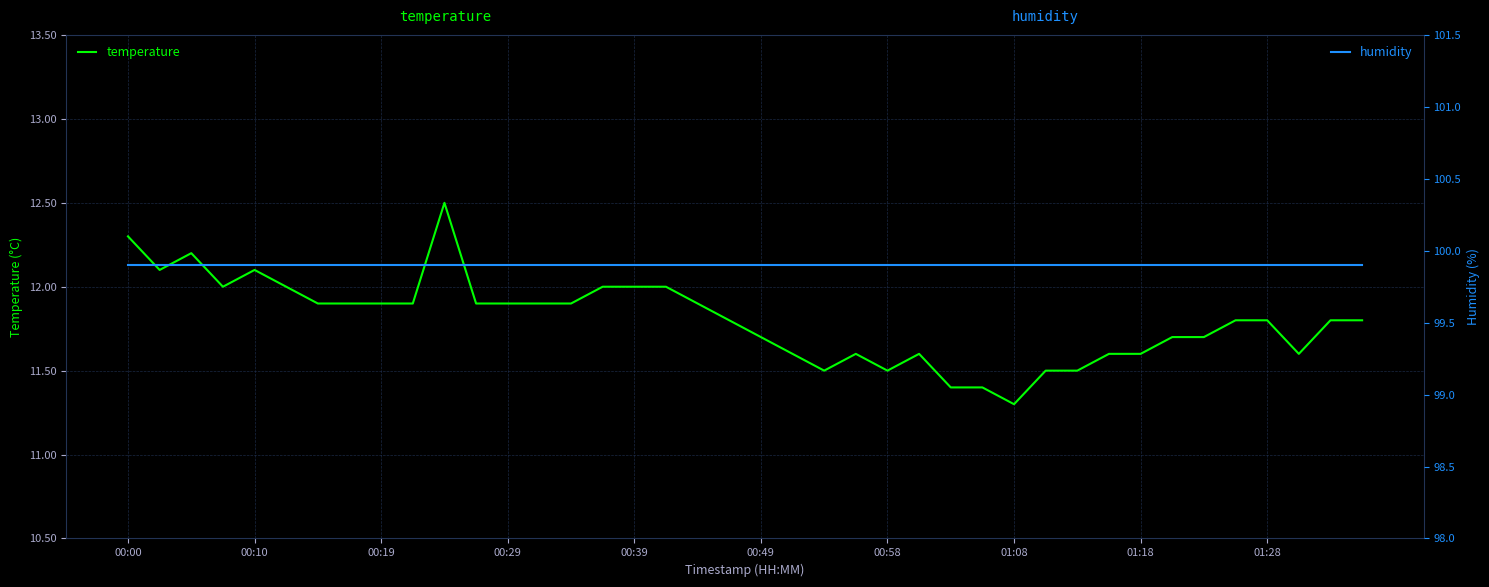

Count the number of categories in the chart.

40